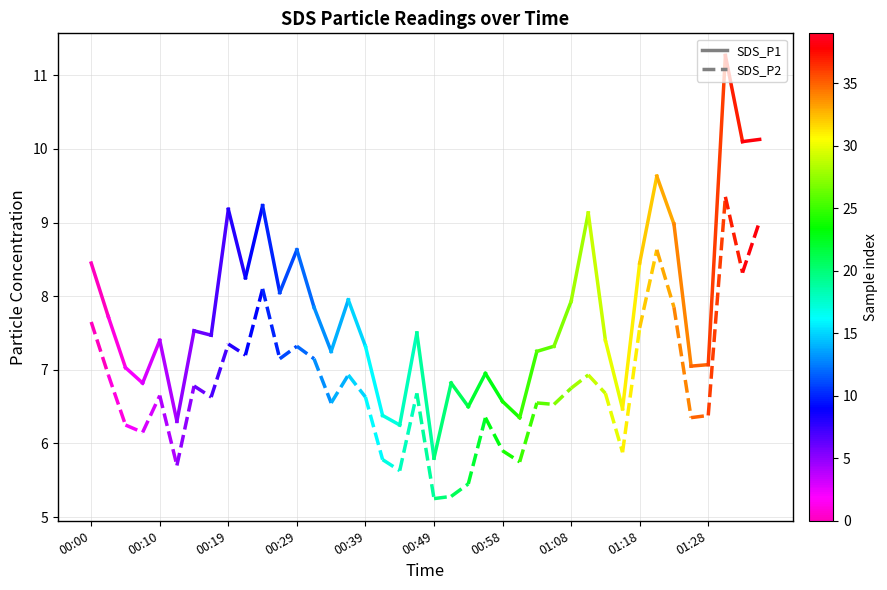

Is this an area chart (filled region under the line)?

No